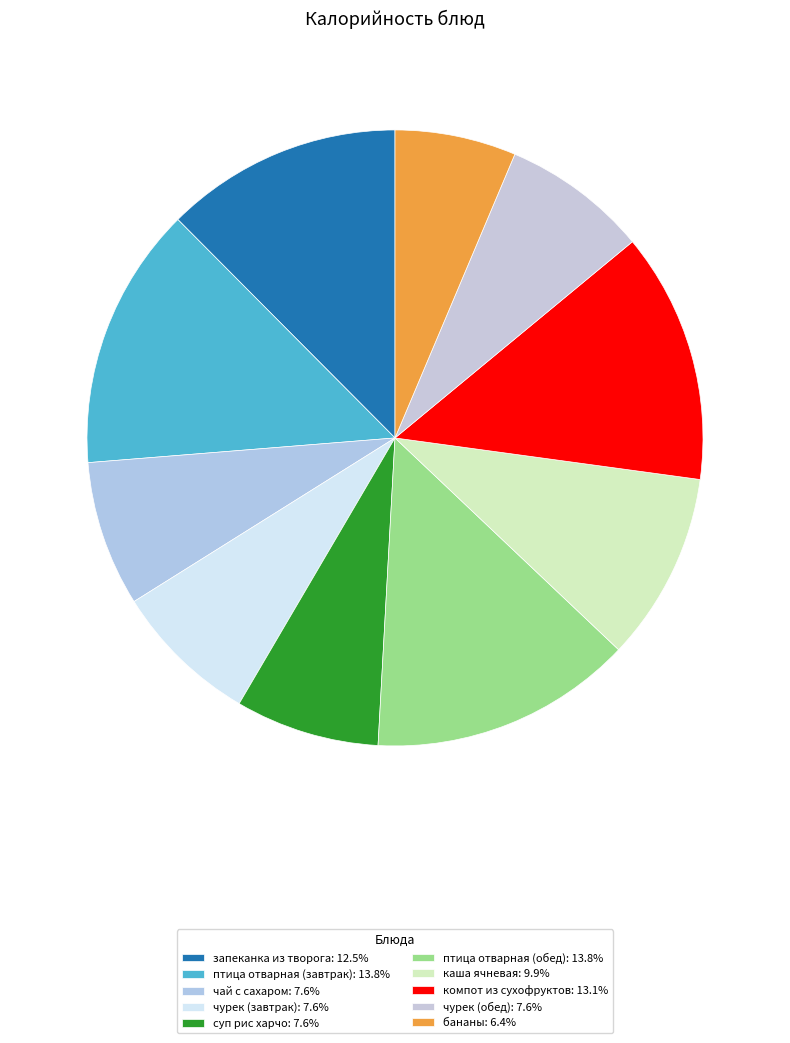

Which has a higher value, запеканка из творога or птица отварная (завтрак)?

птица отварная (завтрак)